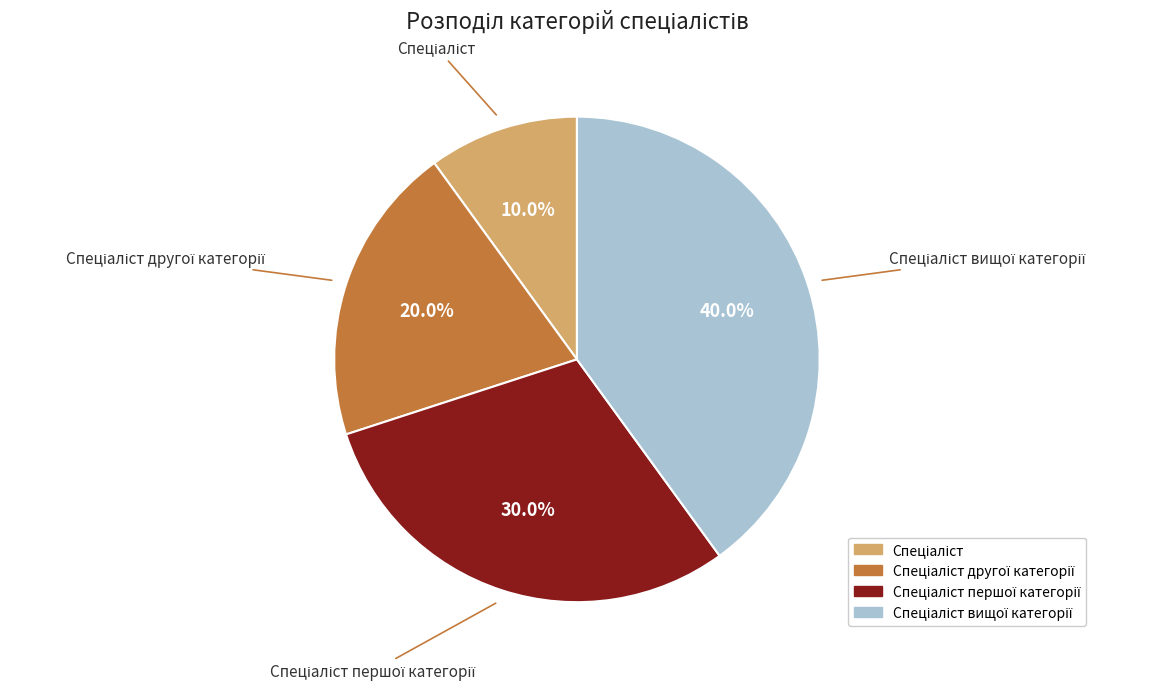

Does any single category account for the majority?

No